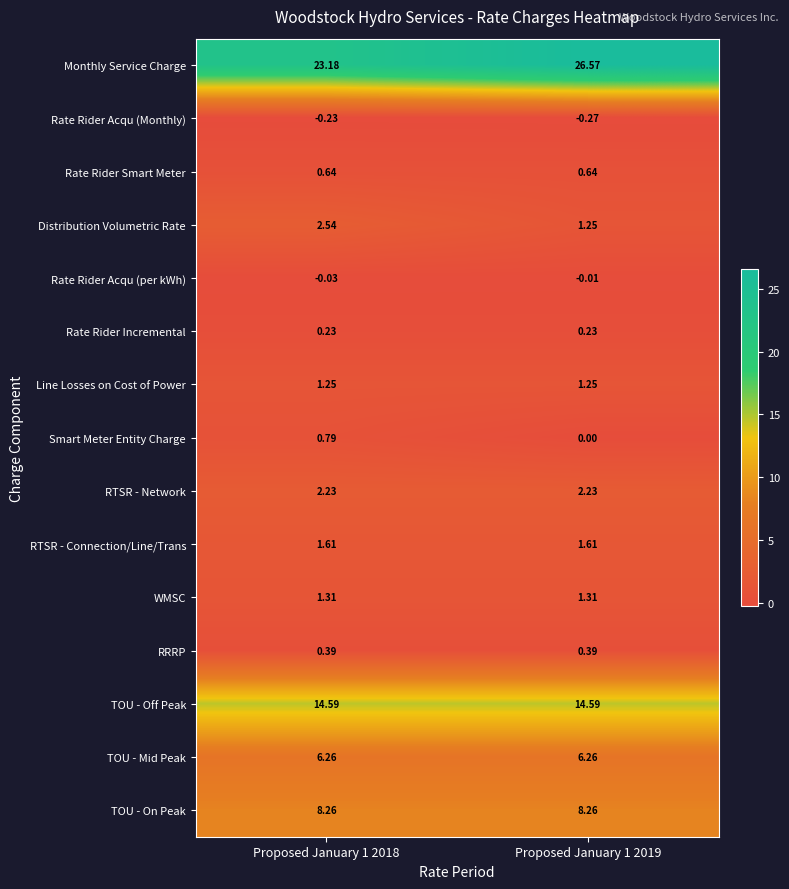

Rank the series by their maximum value, from lowest to highest.

Rate Rider Acqu (Monthly), Rate Rider Acqu (per kWh), Rate Rider Incremental, RRRP, Rate Rider Smart Meter, Smart Meter Entity Charge, Line Losses on Cost of Power, WMSC, RTSR - Connection/Line/Trans, RTSR - Network, Distribution Volumetric Rate, TOU - Mid Peak, TOU - On Peak, TOU - Off Peak, Monthly Service Charge